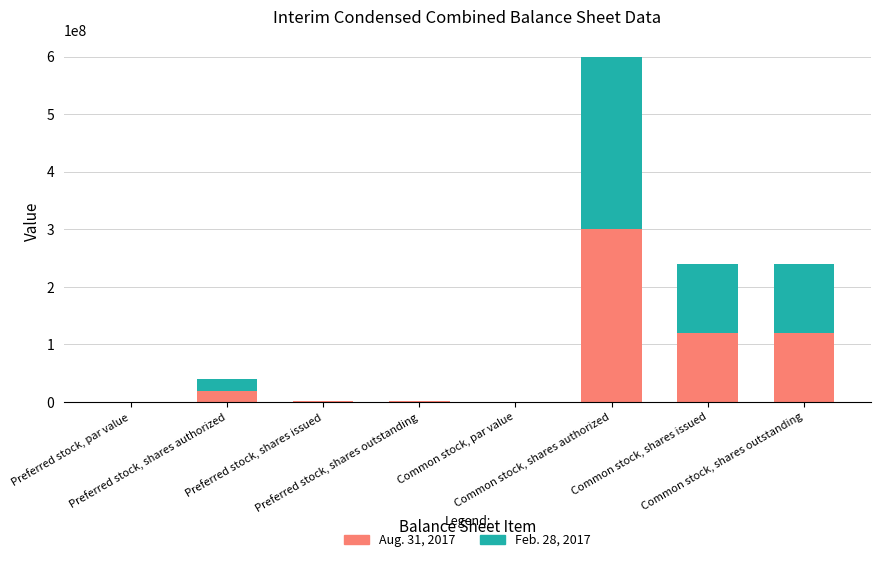

What is the sum of all Aug. 31, 2017 values?

562000000.0